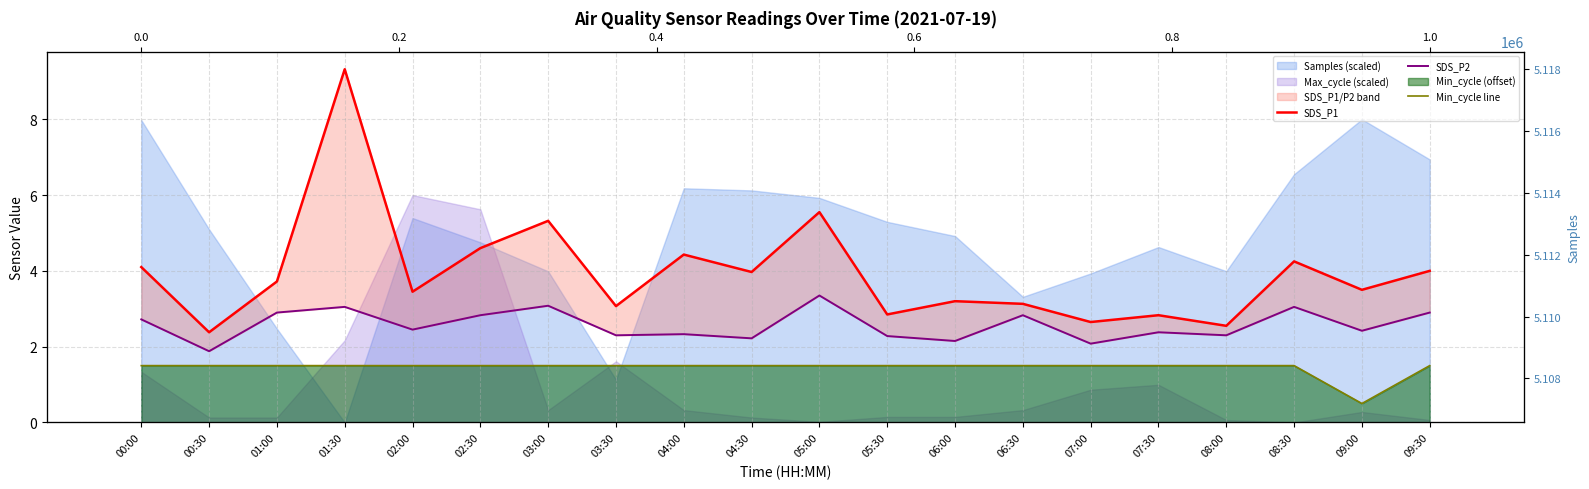

Rank the categories by SDS_P1 value from lowest to highest.

00:30, 08:00, 07:00, 07:30, 05:30, 03:30, 06:30, 06:00, 02:00, 09:00, 01:00, 04:30, 09:30, 00:00, 08:30, 04:00, 02:30, 03:00, 05:00, 01:30